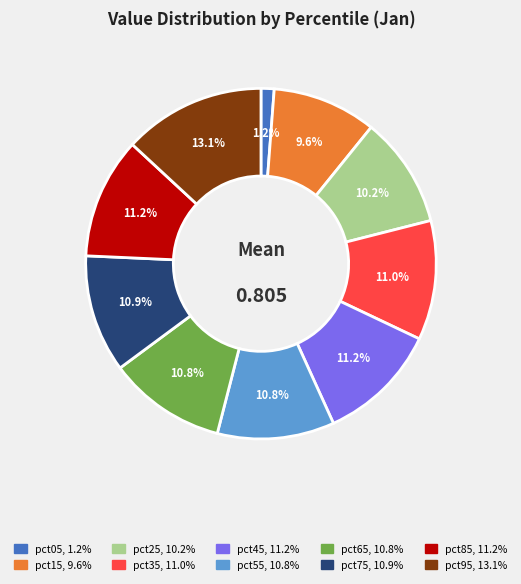

Does pct85 represent more than half of the total?

No